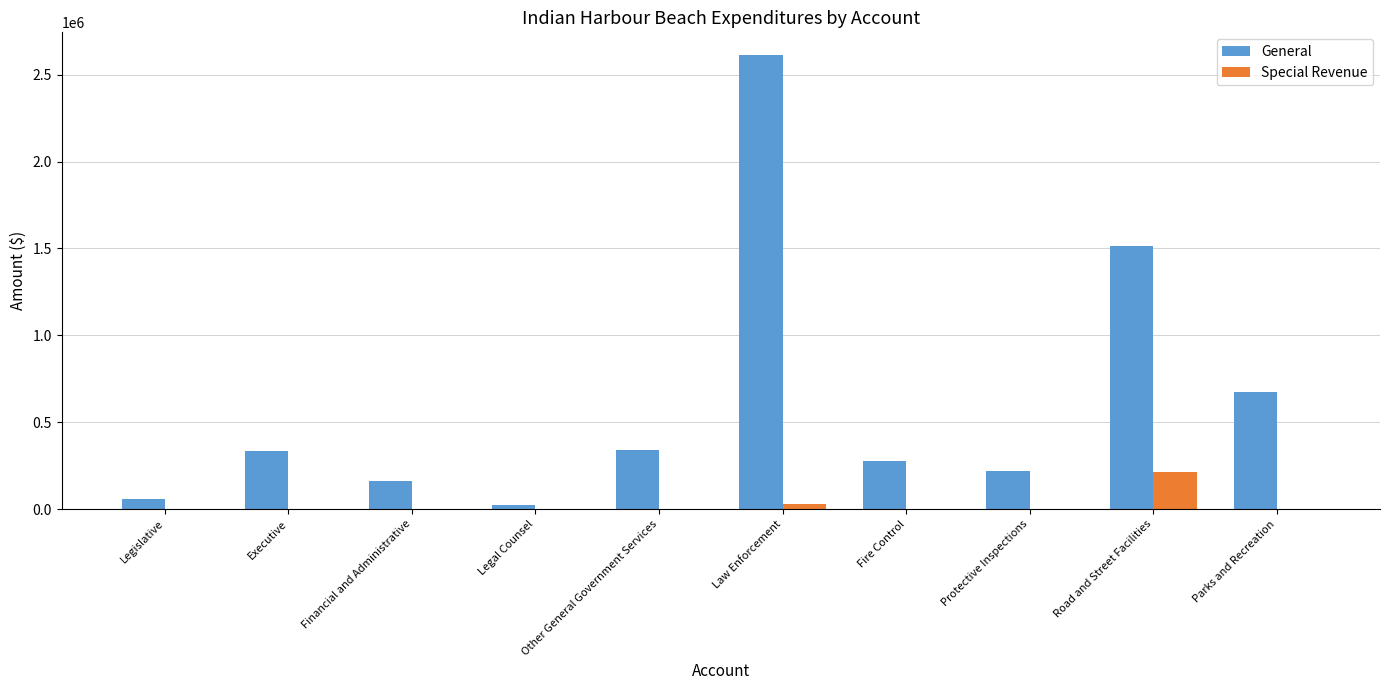

Are the bars horizontal?

No